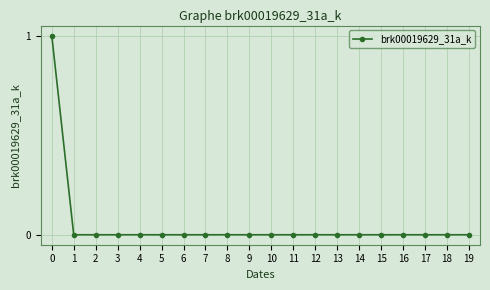

Reading left to right, list all the values displayed in this chart.

1	0	0	0	0	0	0	0	0	0	0	0	0	0	0	0	0	0	0	0